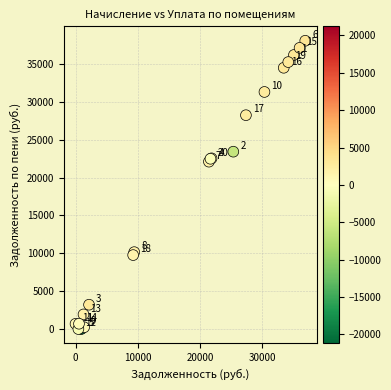

What Y value in the scatter plot is closest to 19035?

22103.5